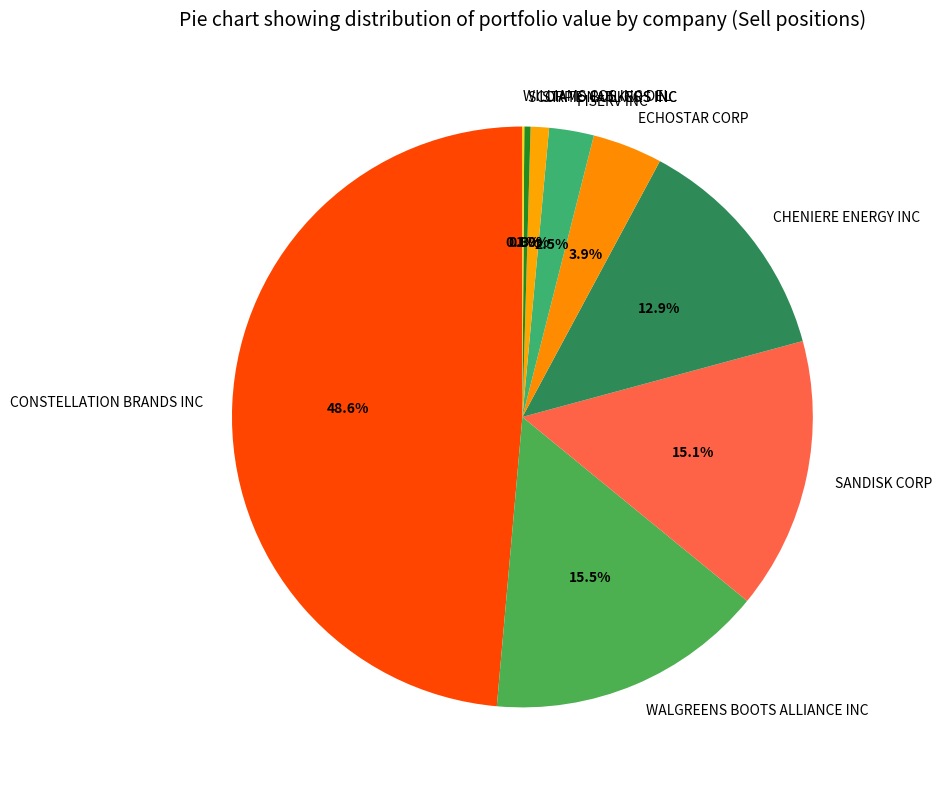

To the nearest percent, what is the difference between the STATE NATL COS INC and CONSTELLATION BRANDS INC slice percentages?

48%